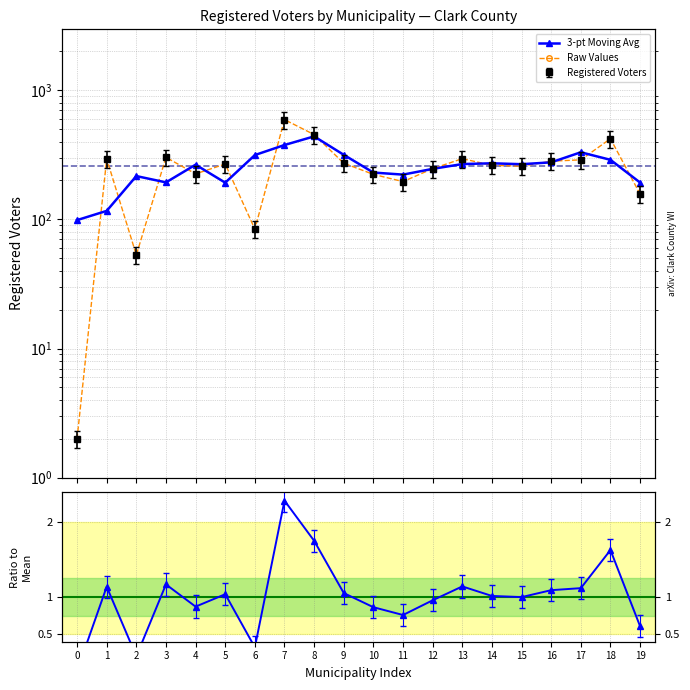

Reading right to left, transcribe all the data shown in this chart.

3-pt Moving Avg: 19=192.7	18=289.0	17=330.7	16=276.3	15=267.3	14=271.7	13=268.0	12=246.0	11=222.0	10=230.3	9=316.0	8=439.0	7=376.3	6=314.7	5=192.3	4=265.0	3=193.3	2=216.3	1=116.3	0=98.7
Raw Values: 19=157.0	18=421.0	17=289.0	16=282.0	15=258.0	14=262.0	13=295.0	12=247.0	11=196.0	10=223.0	9=272.0	8=453.0	7=592.0	6=84.0	5=268.0	4=225.0	3=302.0	2=53.0	1=294.0	0=2.0
Ratio to Mean: 19=0.6	18=1.6	17=1.1	16=1.1	15=1.0	14=1.0	13=1.1	12=1.0	11=0.8	10=0.9	9=1.1	8=1.8	7=2.3	6=0.3	5=1.0	4=0.9	3=1.2	2=0.2	1=1.1	0=0.0